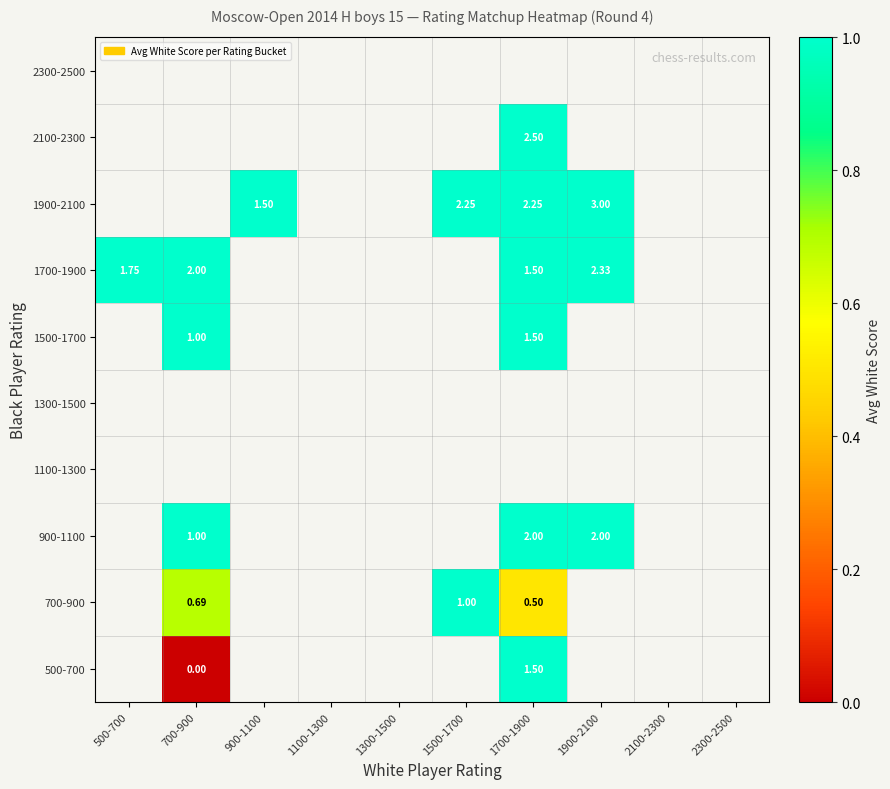

True or false: 1500-1700 has a value of 1.0 at 700-900.

True